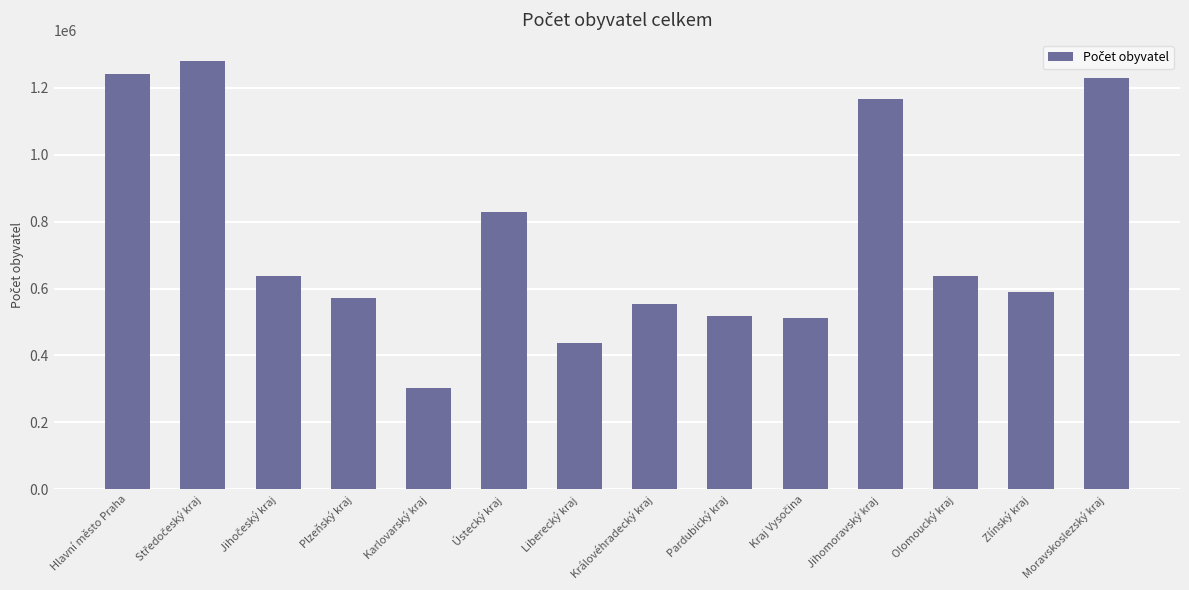

What is the sum of the values at Zlínský kraj and Jihomoravský kraj?

1755343